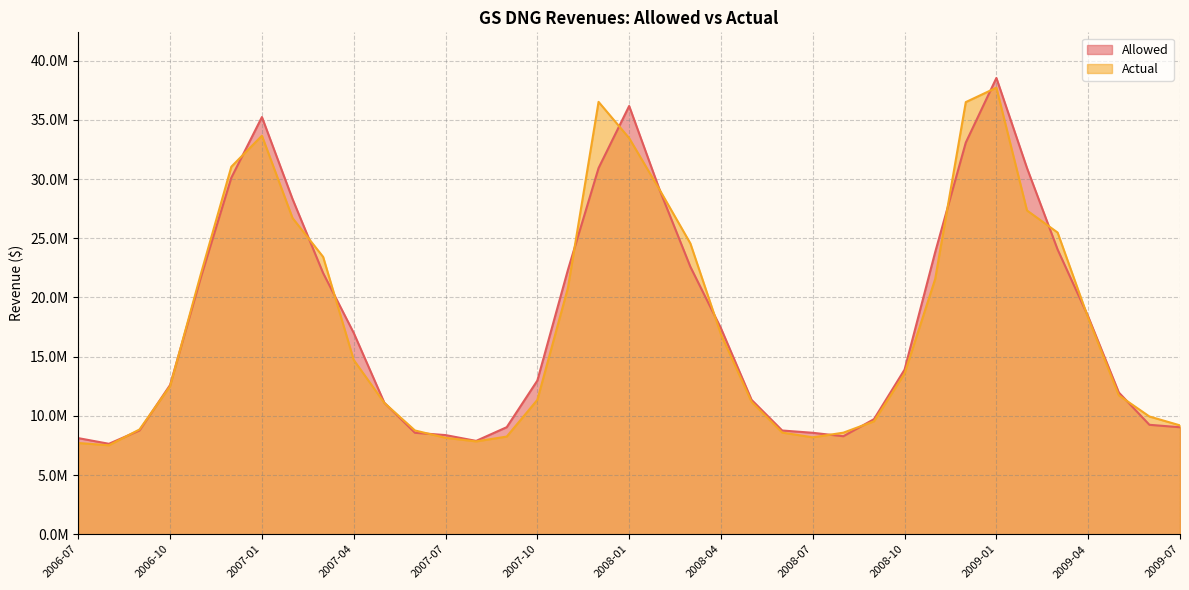

Which series has the largest total across all categories?

Allowed